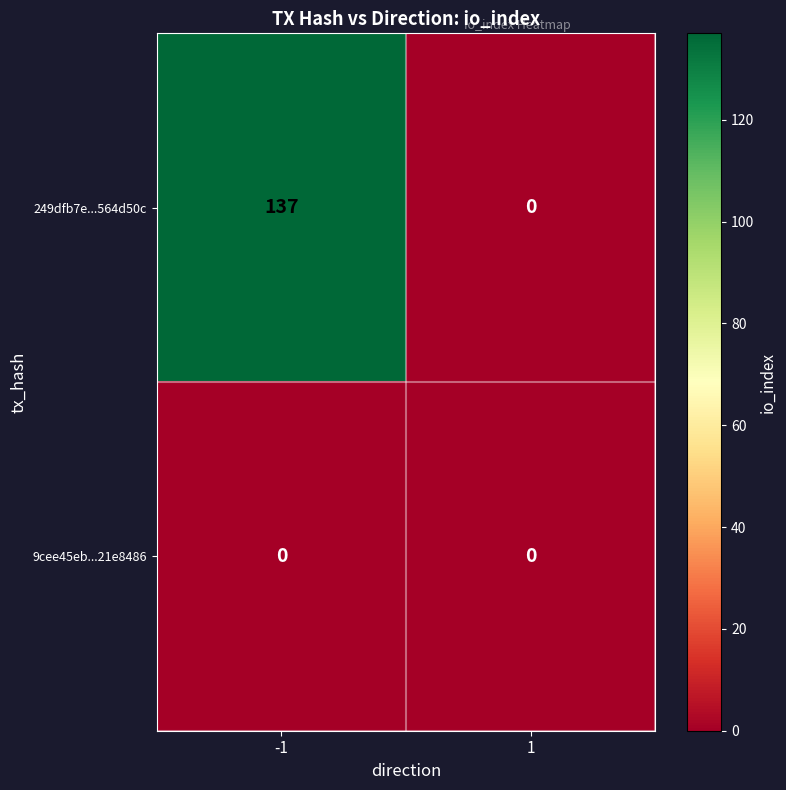

Which series has the largest total across all categories?

249dfb7e...564d50c